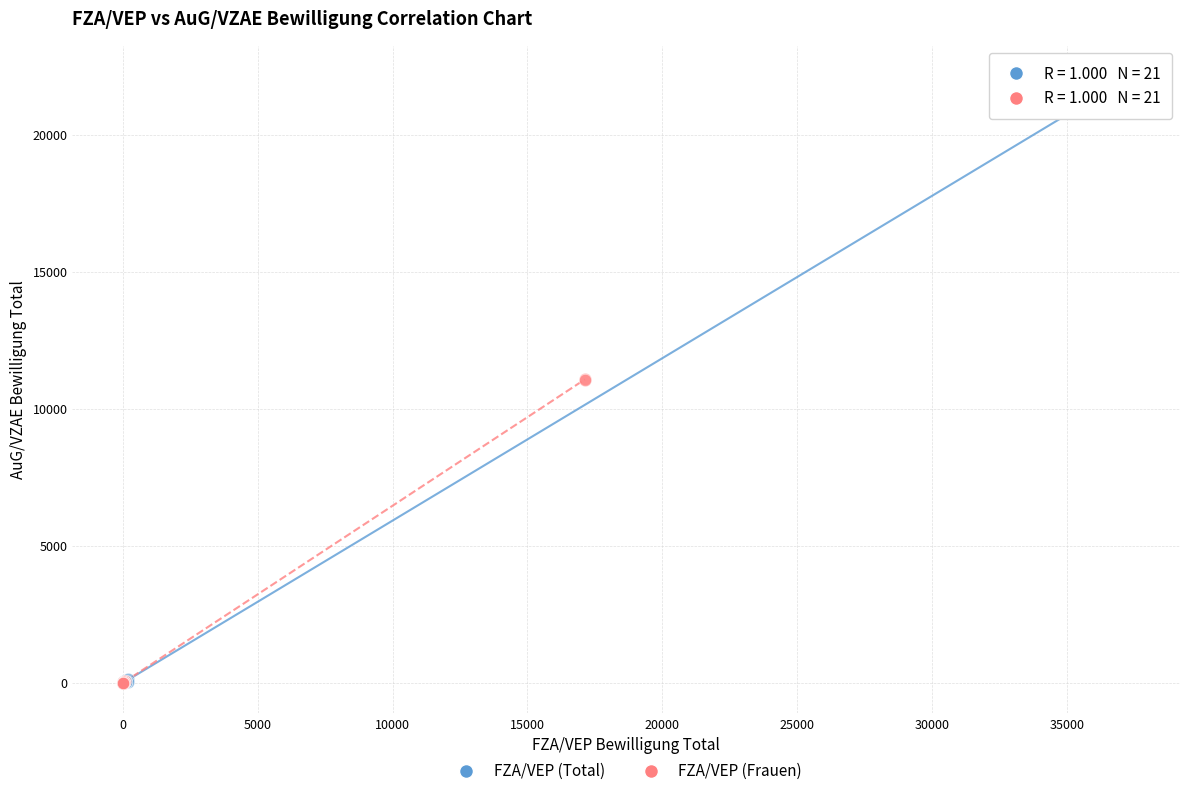

Which series has the largest Y range (max minus min)?

FZA/VEP (Total)